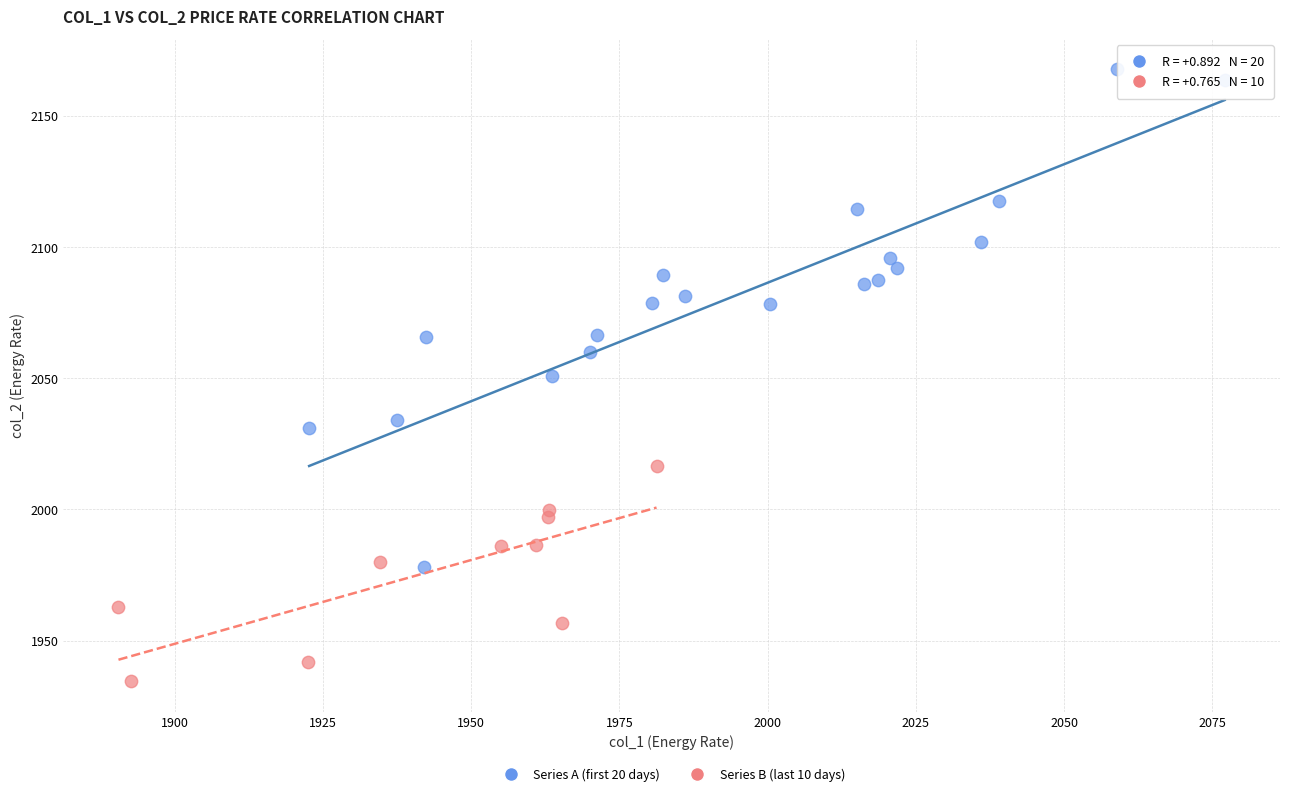

Which series contains the lowest Y value?

Series B (last 10 days)